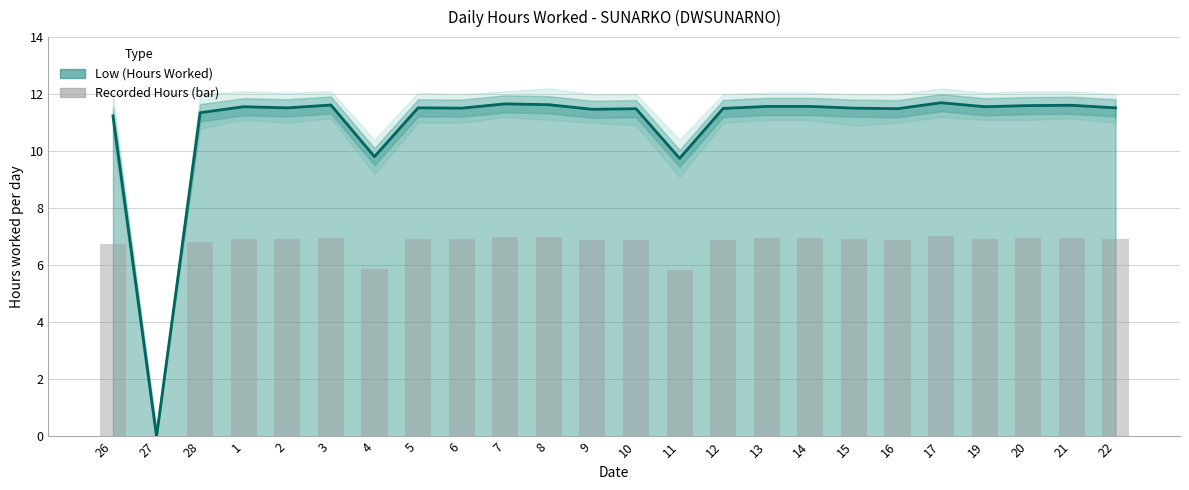

Are the bars horizontal?

No